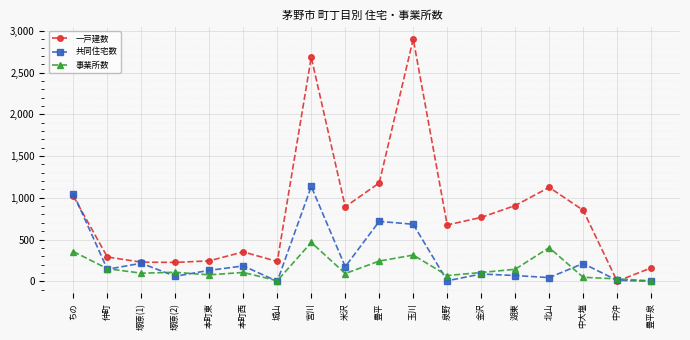

At which category does 共同住宅数 reach its first local valley?

仲町